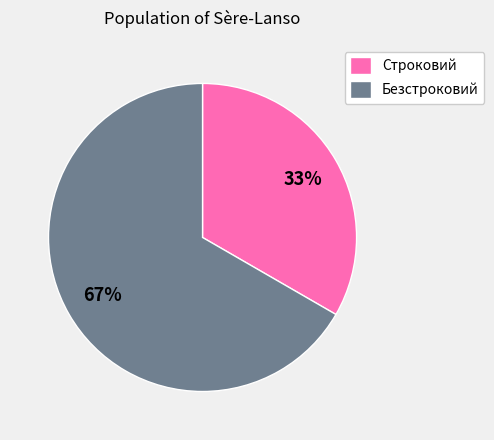

Which slice represents more than half of the pie?

Безстроковий